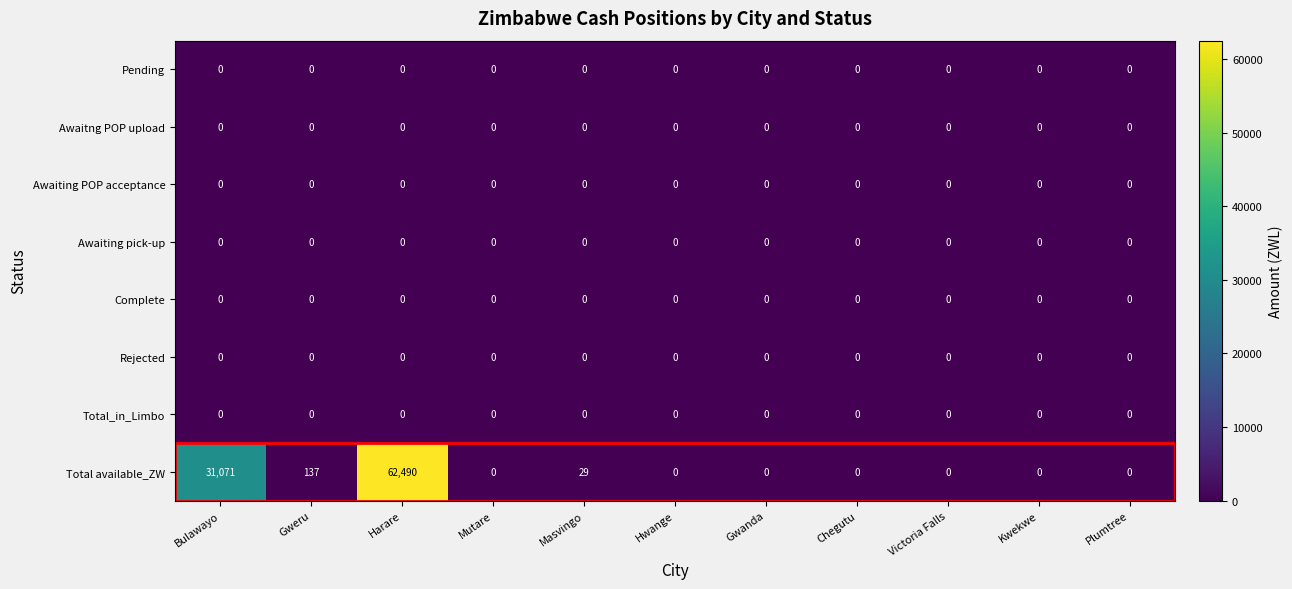

What is the average value of the Total available_ZW series?

8521